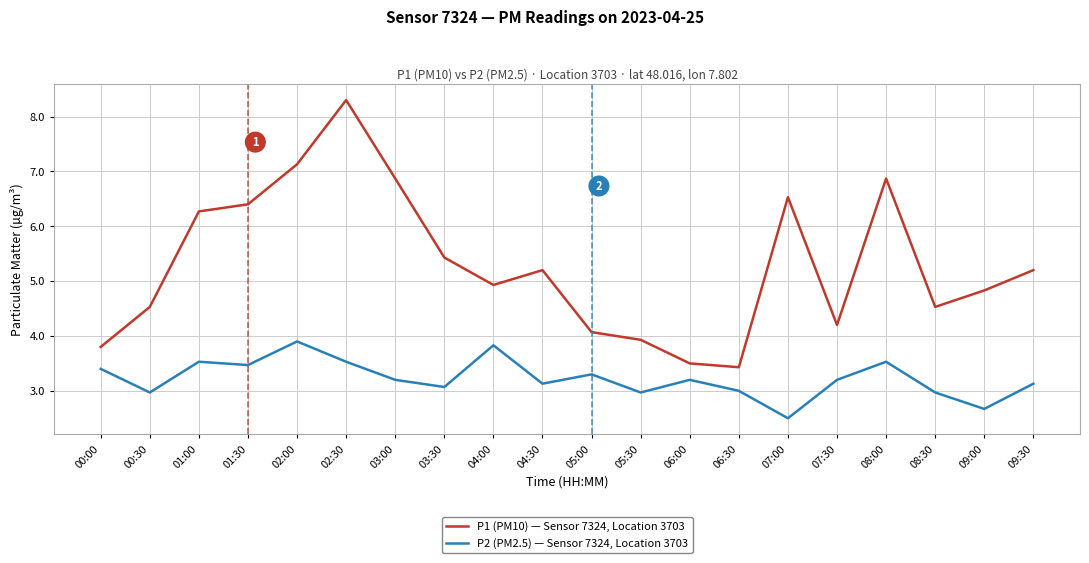

True or false: P2 (PM2.5) — Sensor 7324, Location 3703 and P1 (PM10) — Sensor 7324, Location 3703 cross at least once.

False